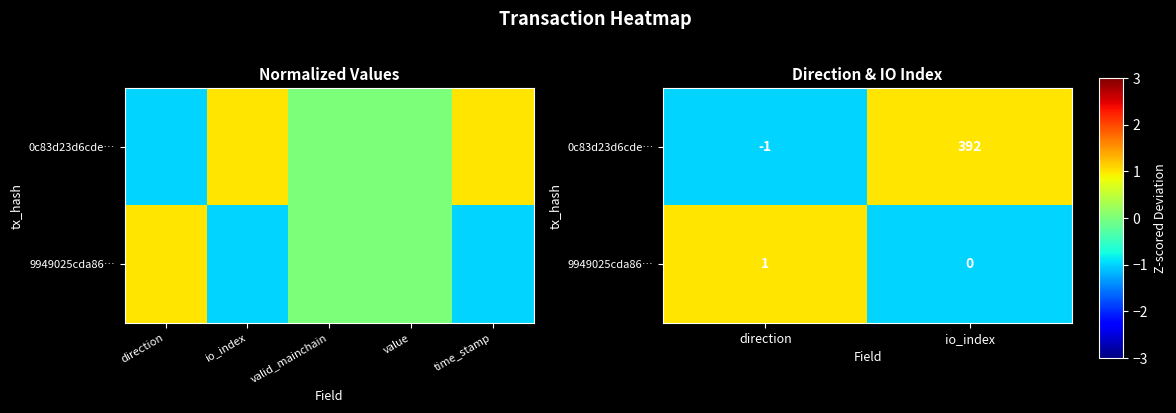

How many negative values does the 0c83d23d6cde… series have?

1